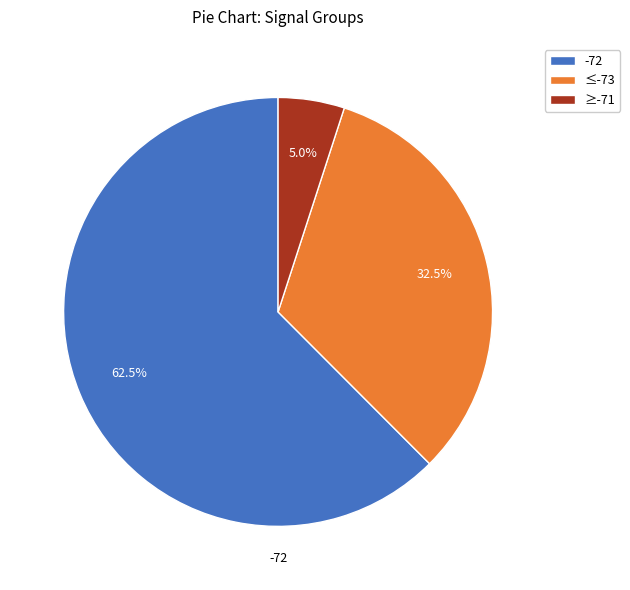

Between ≥-71 and -72, which is larger?

-72